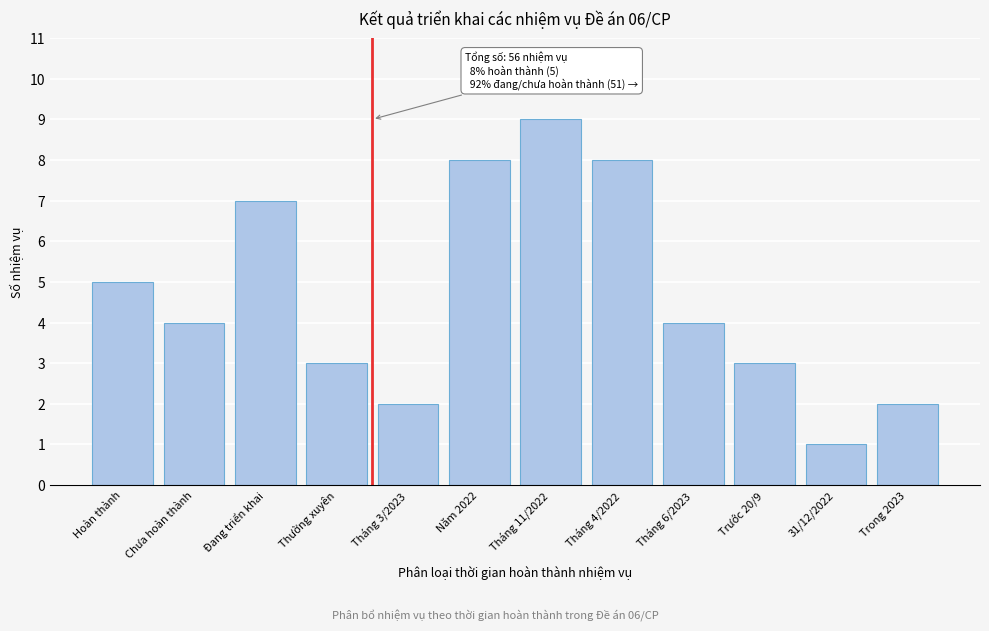

Reading left to right, what are all the values shown in this chart?

5	4	7	3	2	8	9	8	4	3	1	2